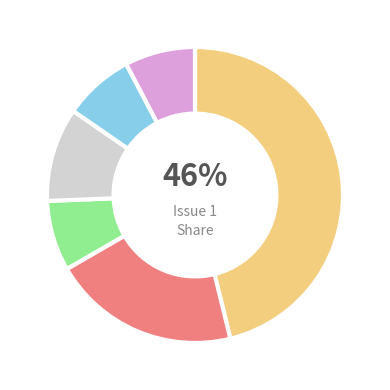

To the nearest percent, what is the difference between the largest and smallest slice percentages?

38%